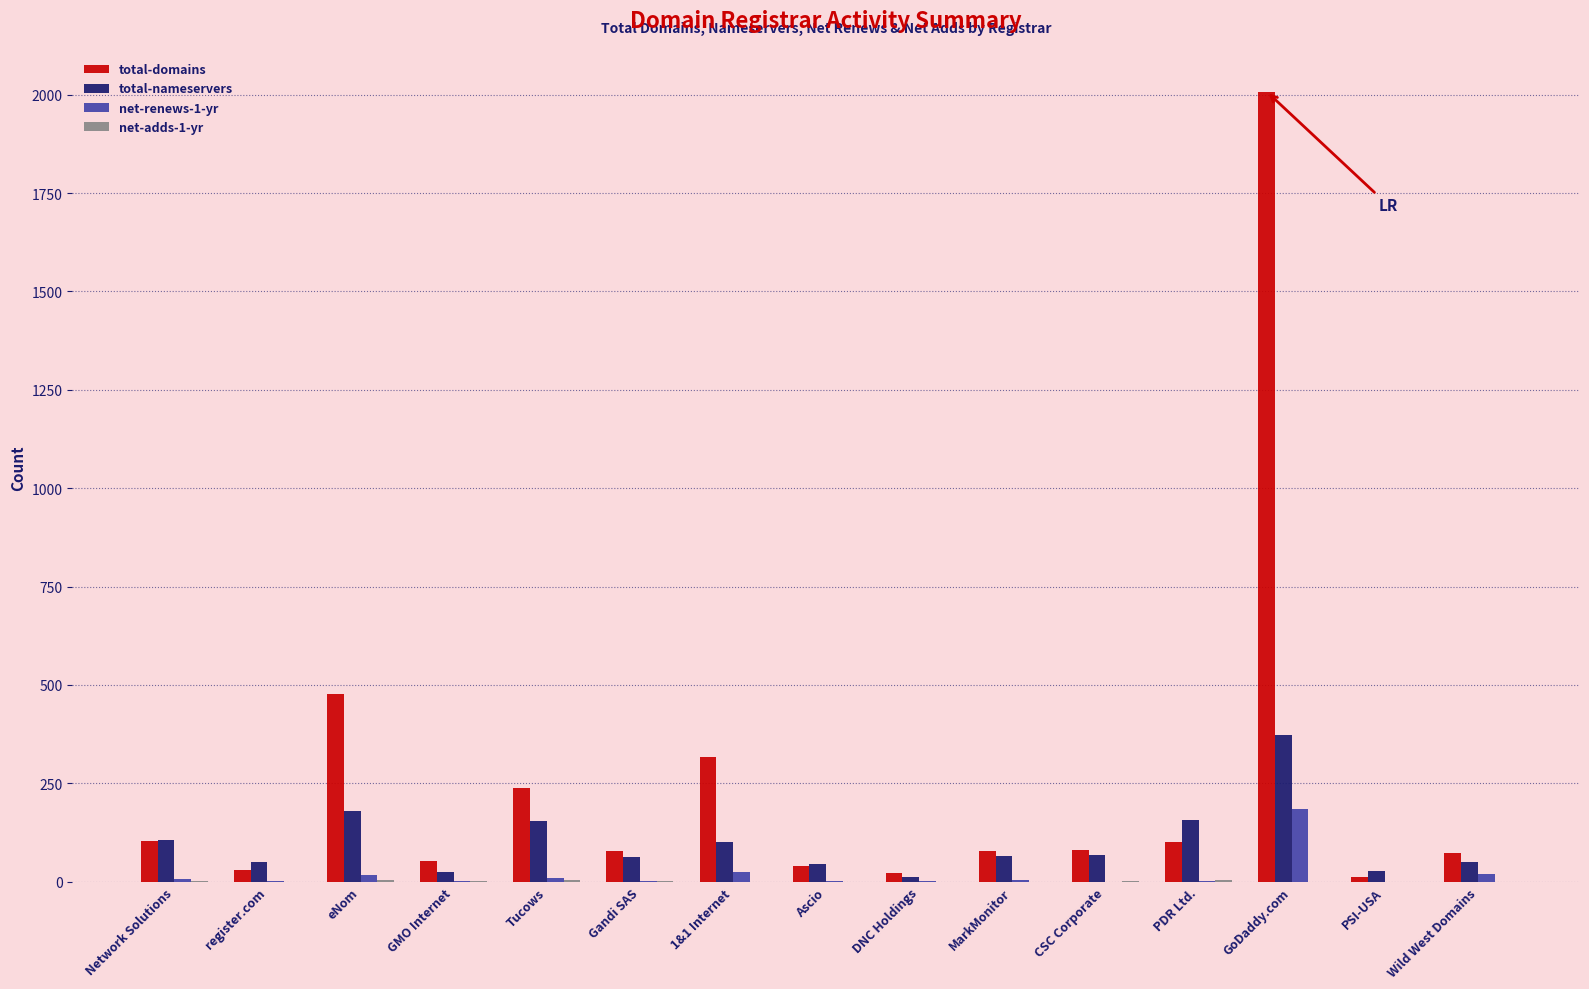

Which series has the largest total across all categories?

total-domains